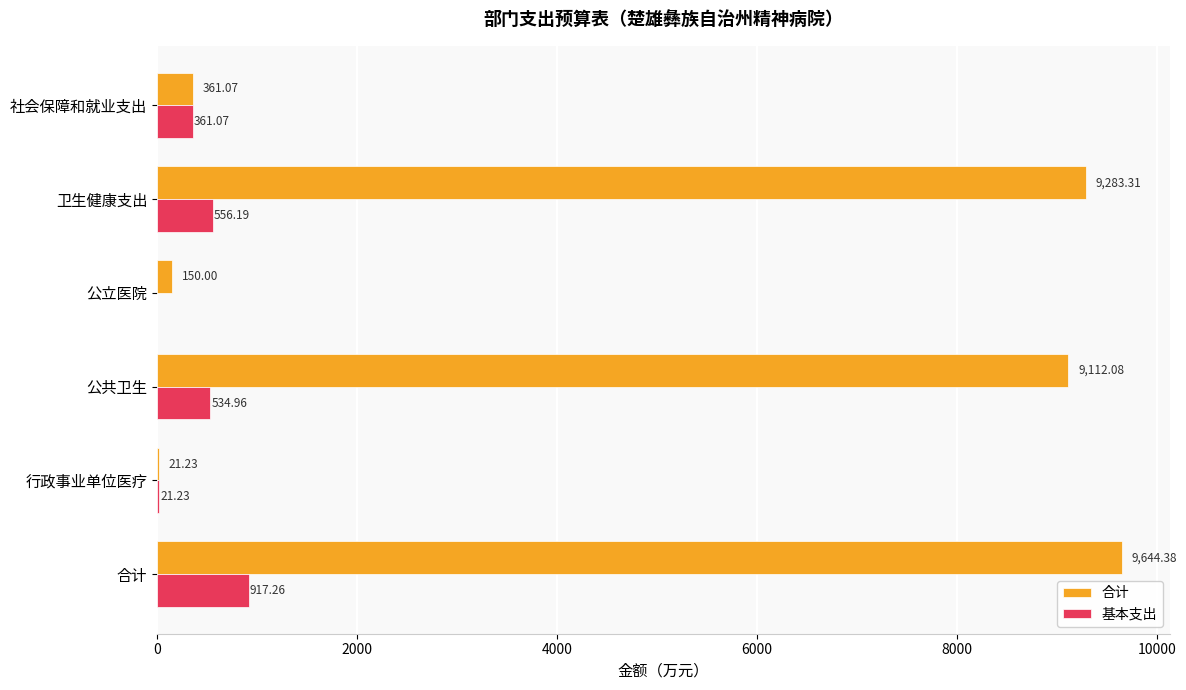

At which label does 基本支出 reach its peak?

合计